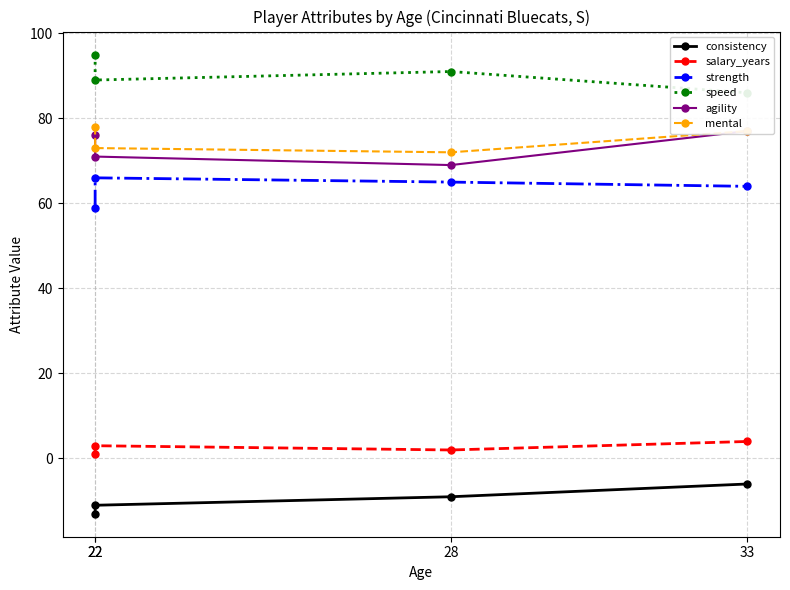

At which label does speed reach its peak?

22